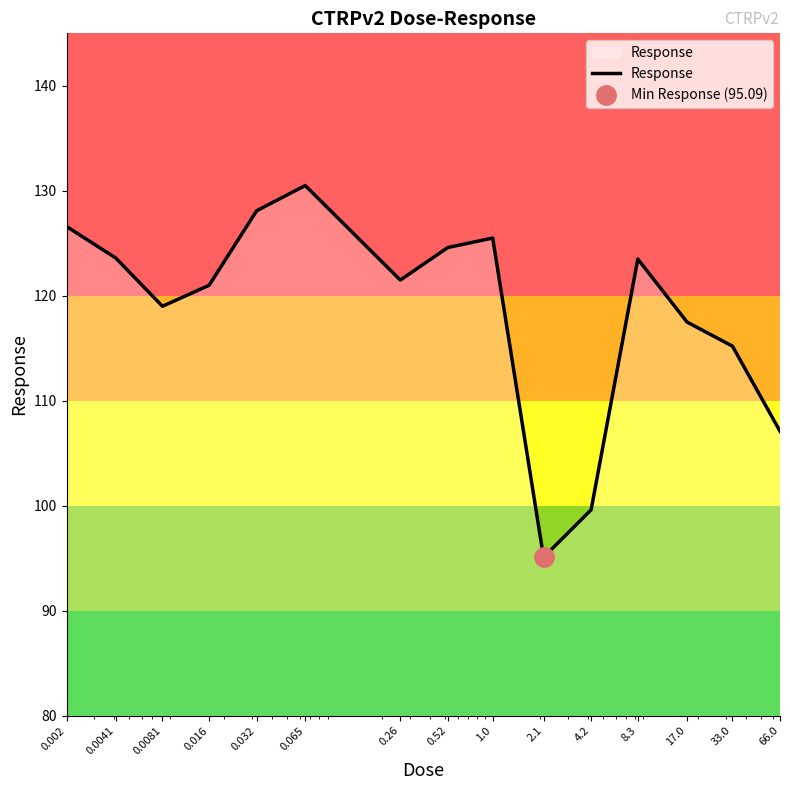

What is the value of the 13th point from the left?

117.5